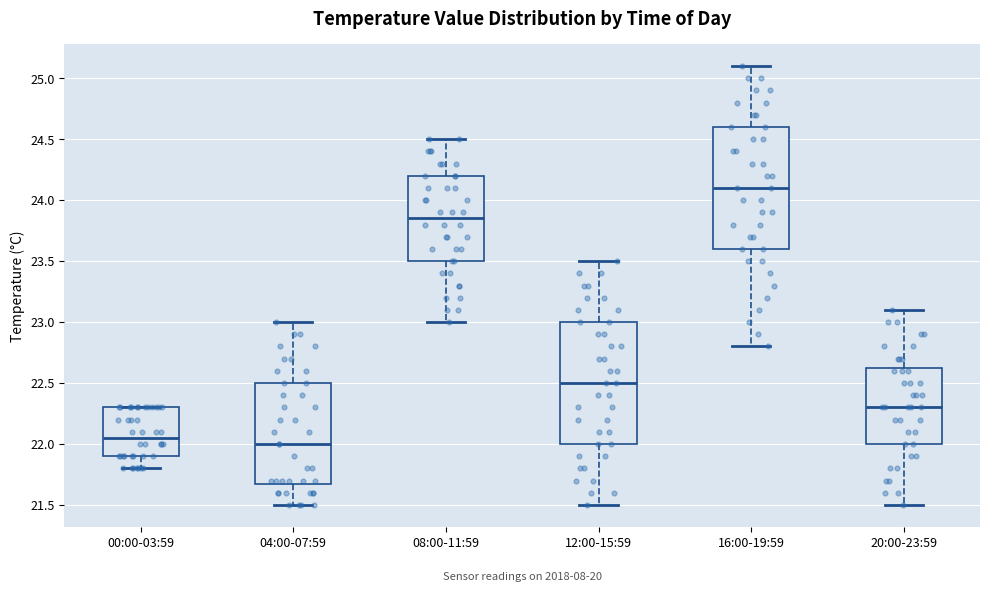

Which box's median line is the lowest?

04:00-07:59